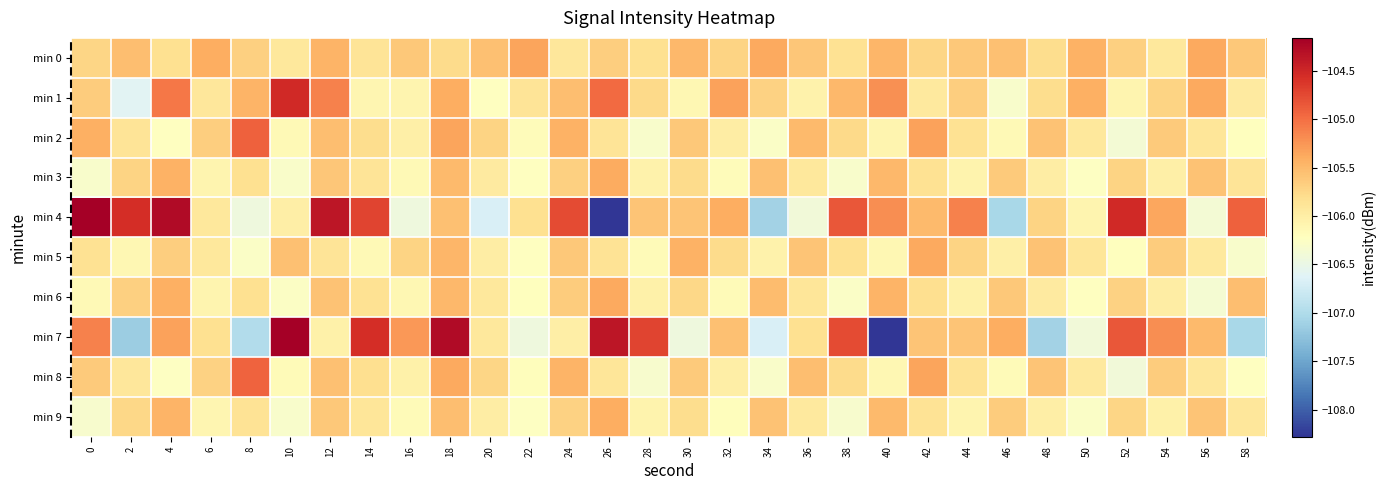

Which series has the largest total across all categories?

min 4